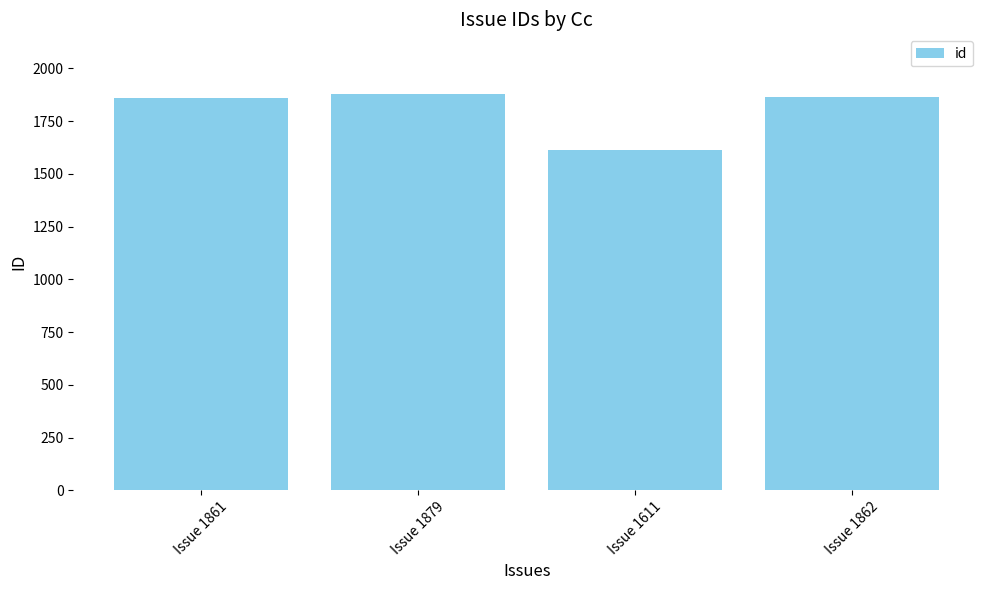

How many bars are there in total?

4